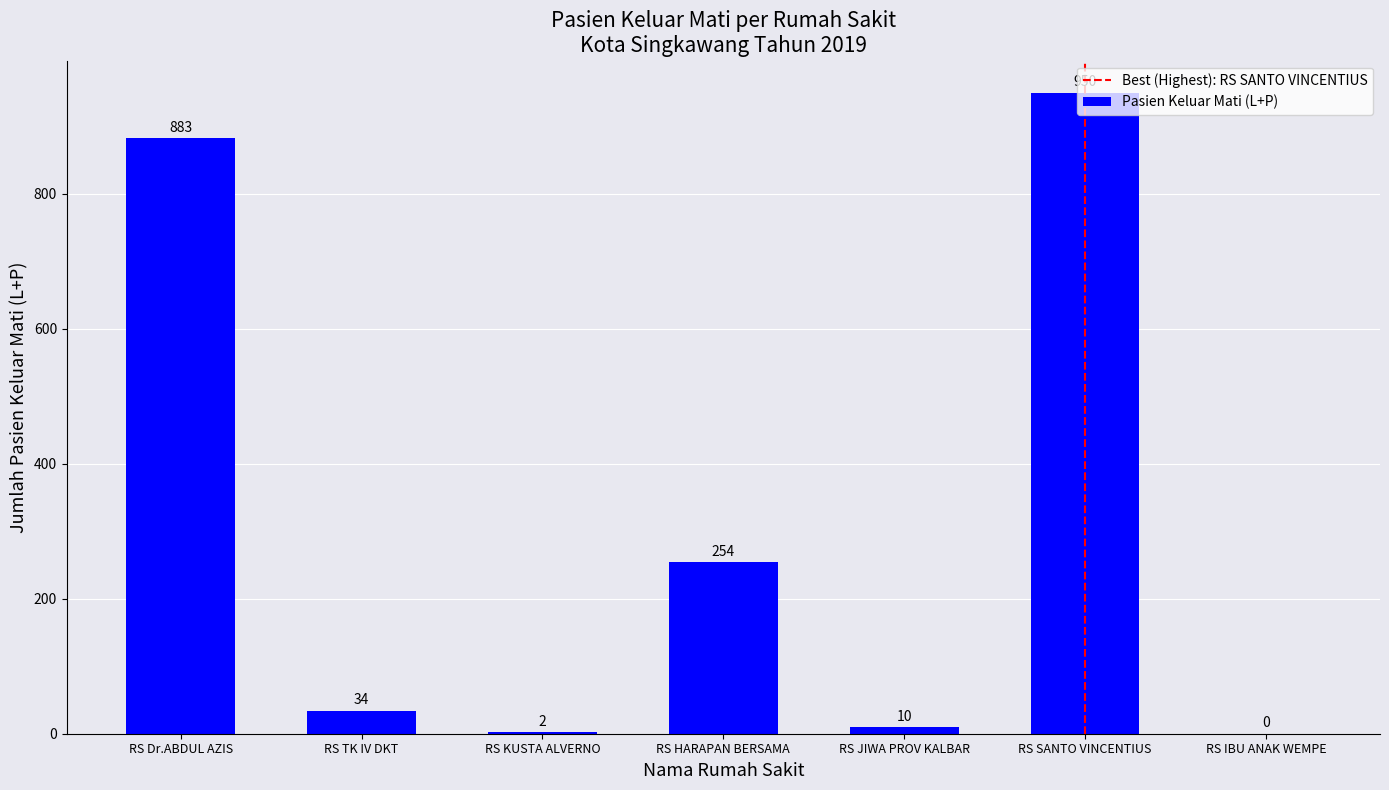

Which label corresponds to the largest value in the chart?

RS SANTO VINCENTIUS